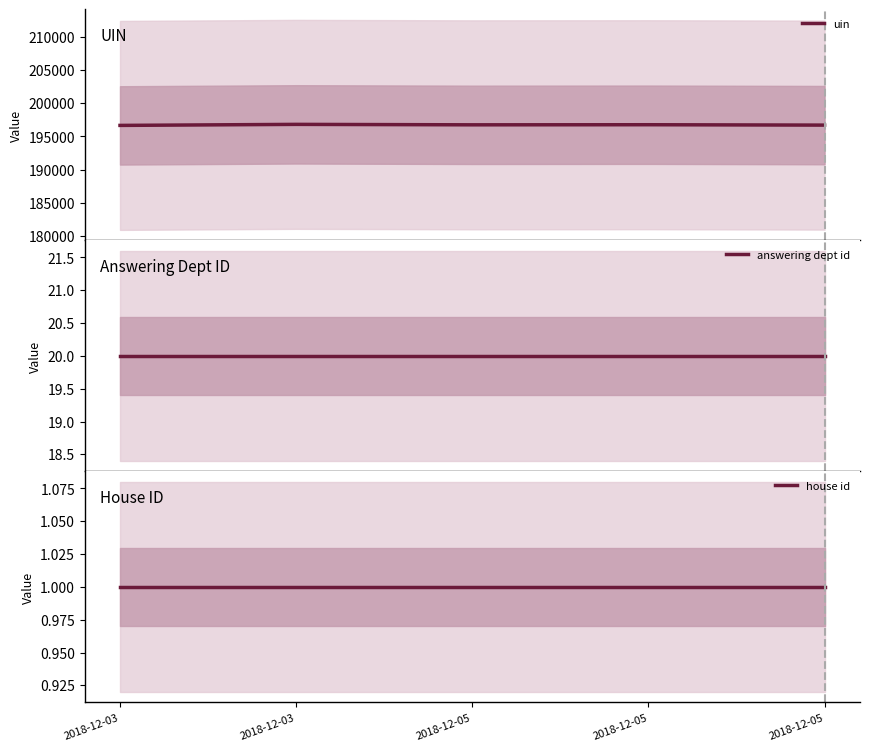

At which category is the sum across all series the highest?

2018-12-03